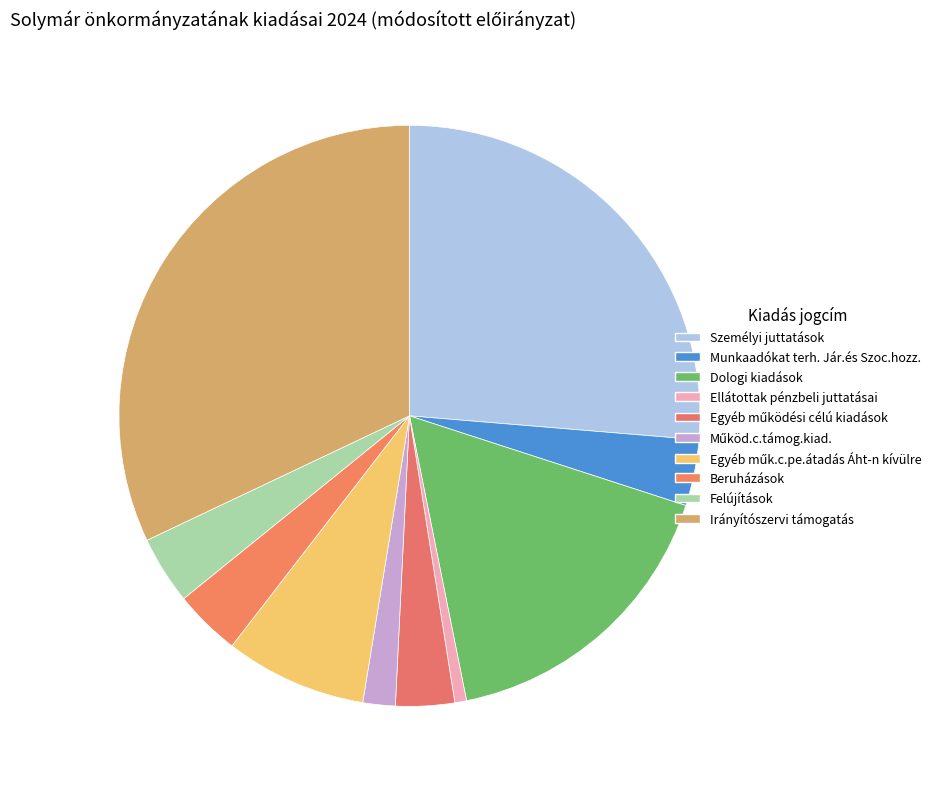

What is the change in value from Személyi juttatások to Egyéb működési célú kiadások?

-920370067